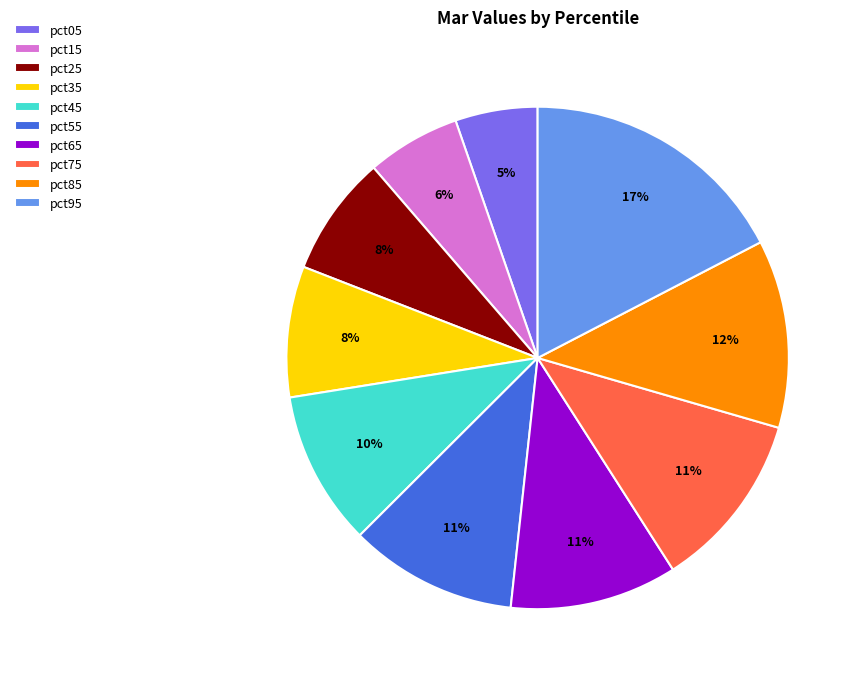

Combined, do pct25 and pct65 account for over 50%?

No